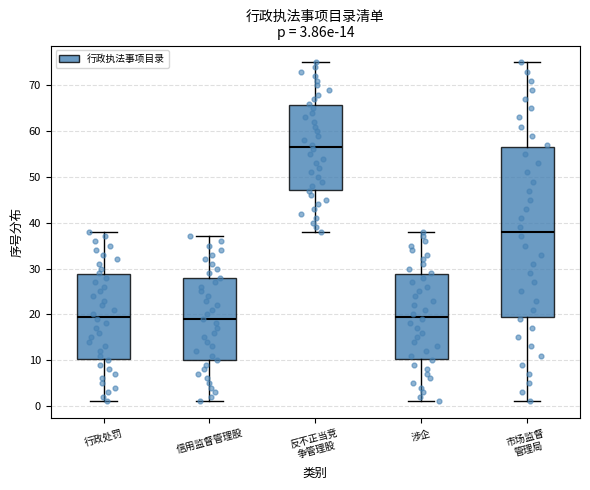

Comparing the boxes themselves (not the whiskers), which one is the tallest?

市场监督 管理局